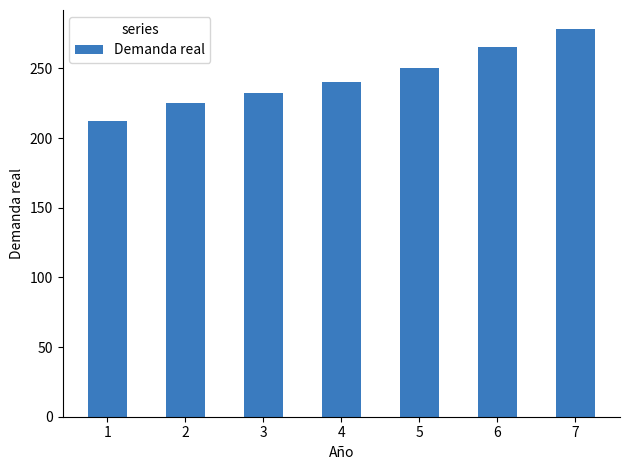

True or false: the data shows 278 at 7.

True